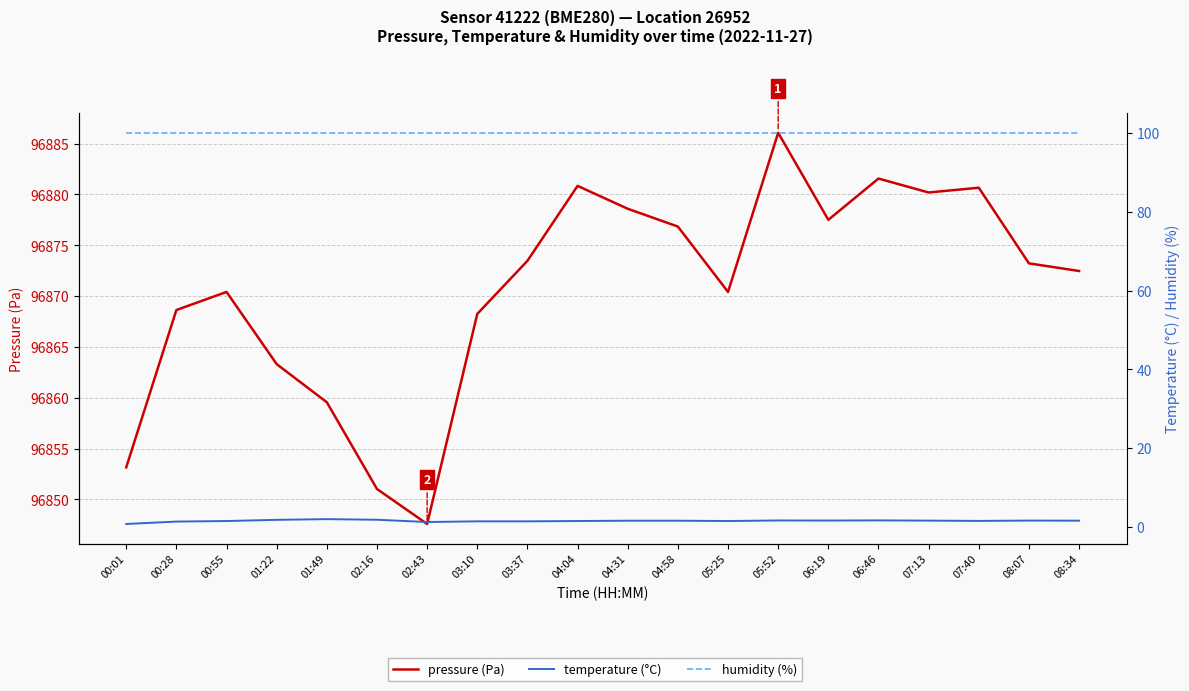

Which category has the highest value across all series?

05:52